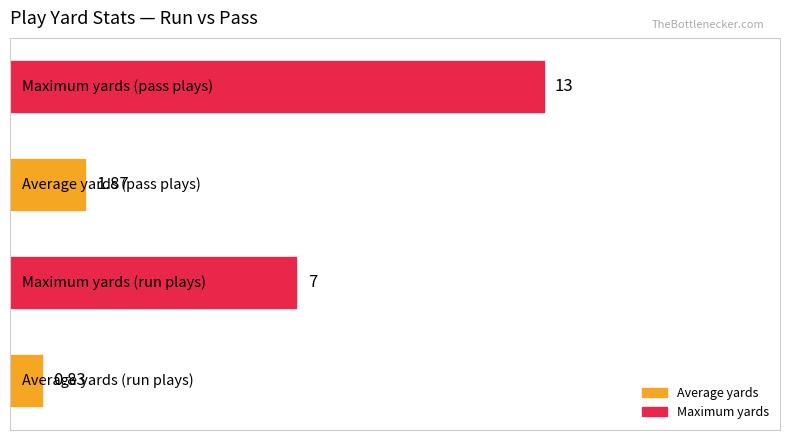

How many bars are there in total?

4